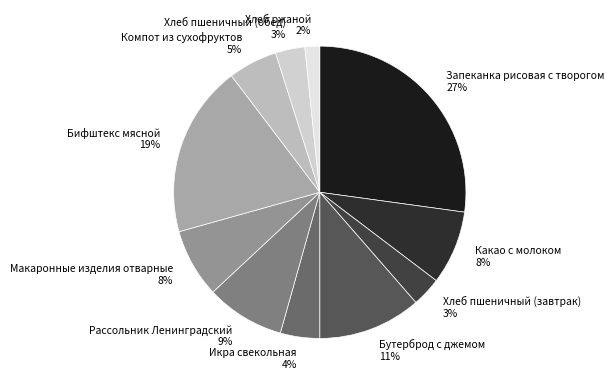

How many segments does this pie chart have?

11